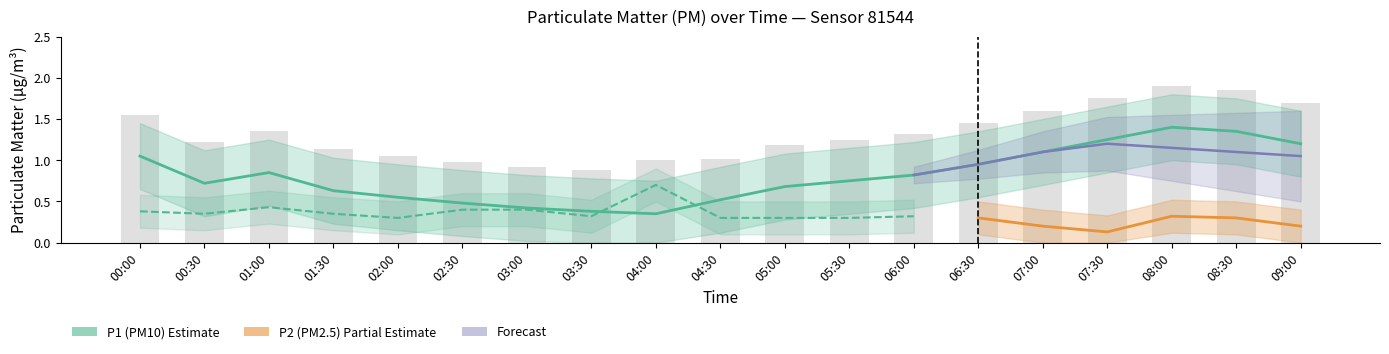

Does the chart contain stacked bars?

No